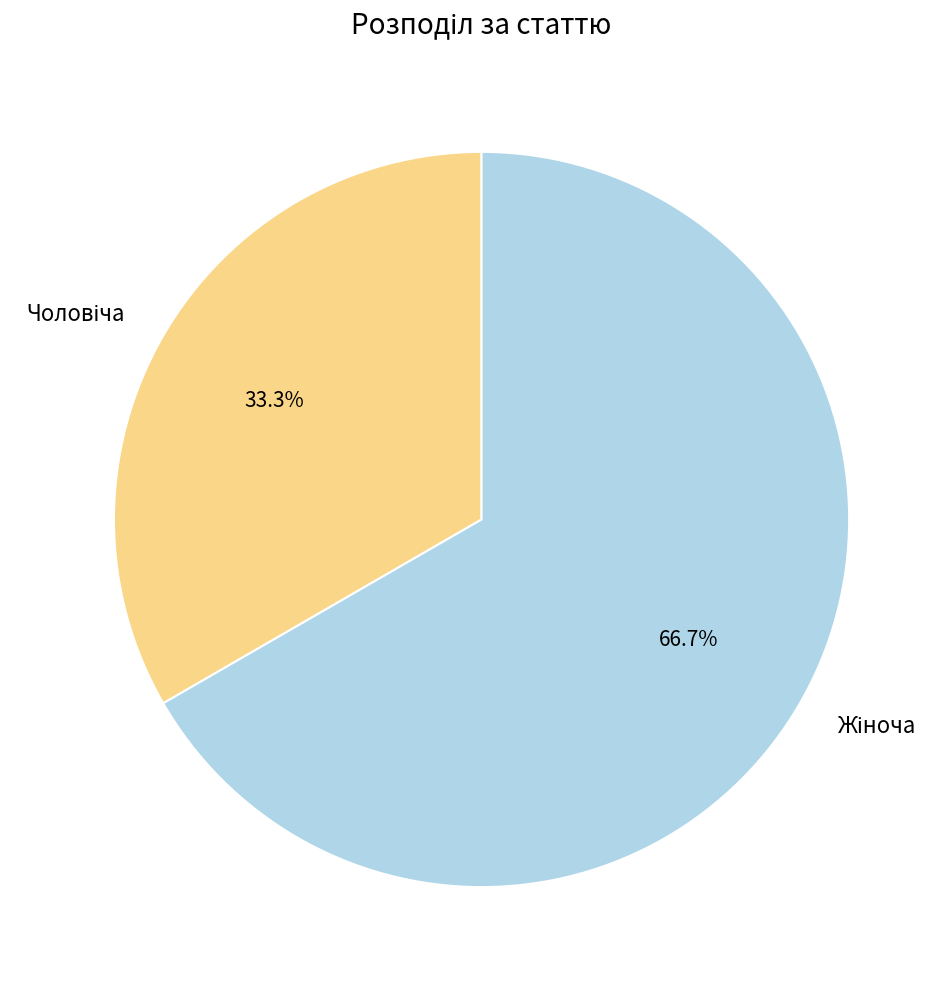

Is there a majority slice in this chart?

Yes